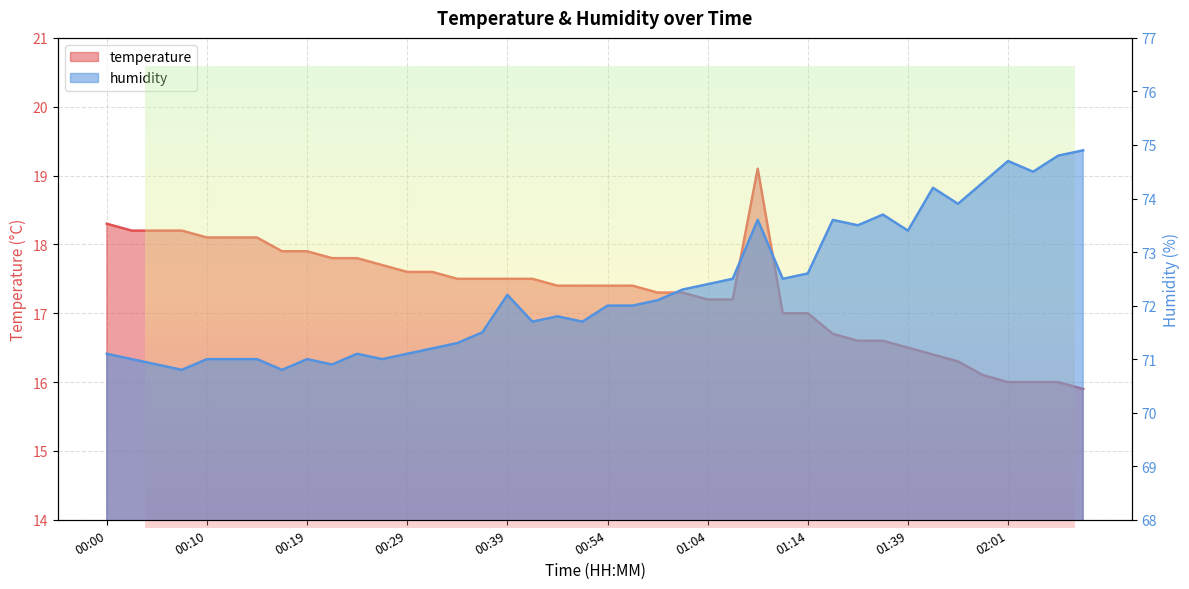

What is the sum of the temperature values at 02:06 and 01:48?

32.3